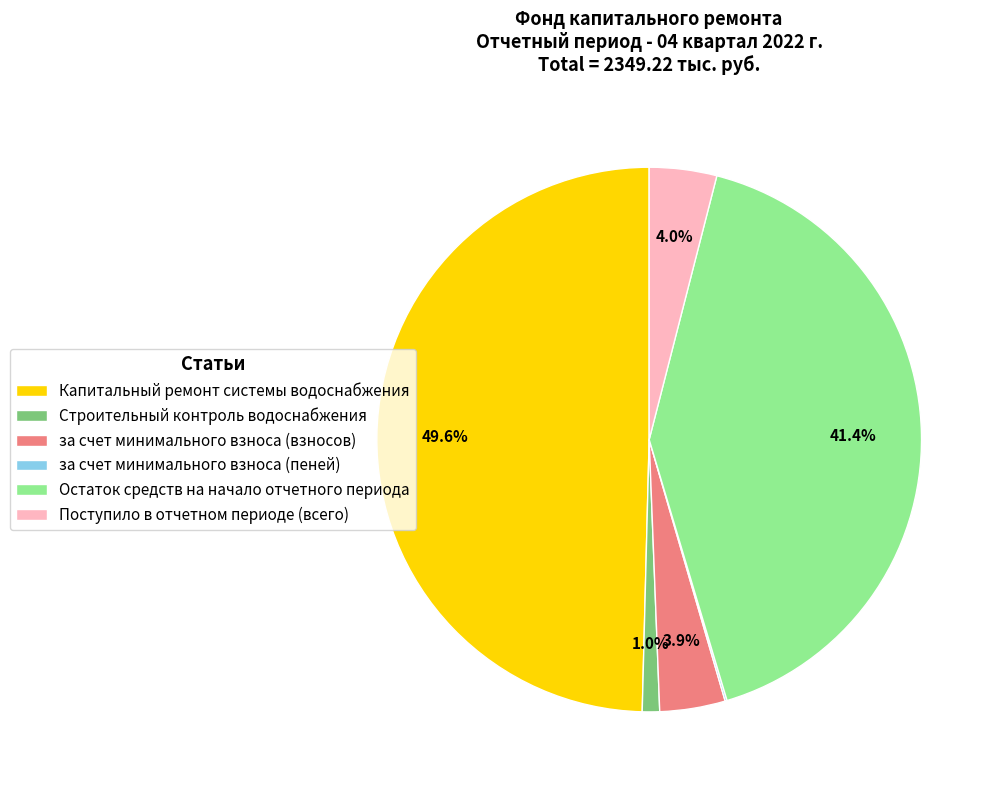

The за счет минимального взноса (взносов) slice represents 17% of the pie. True or false?

False